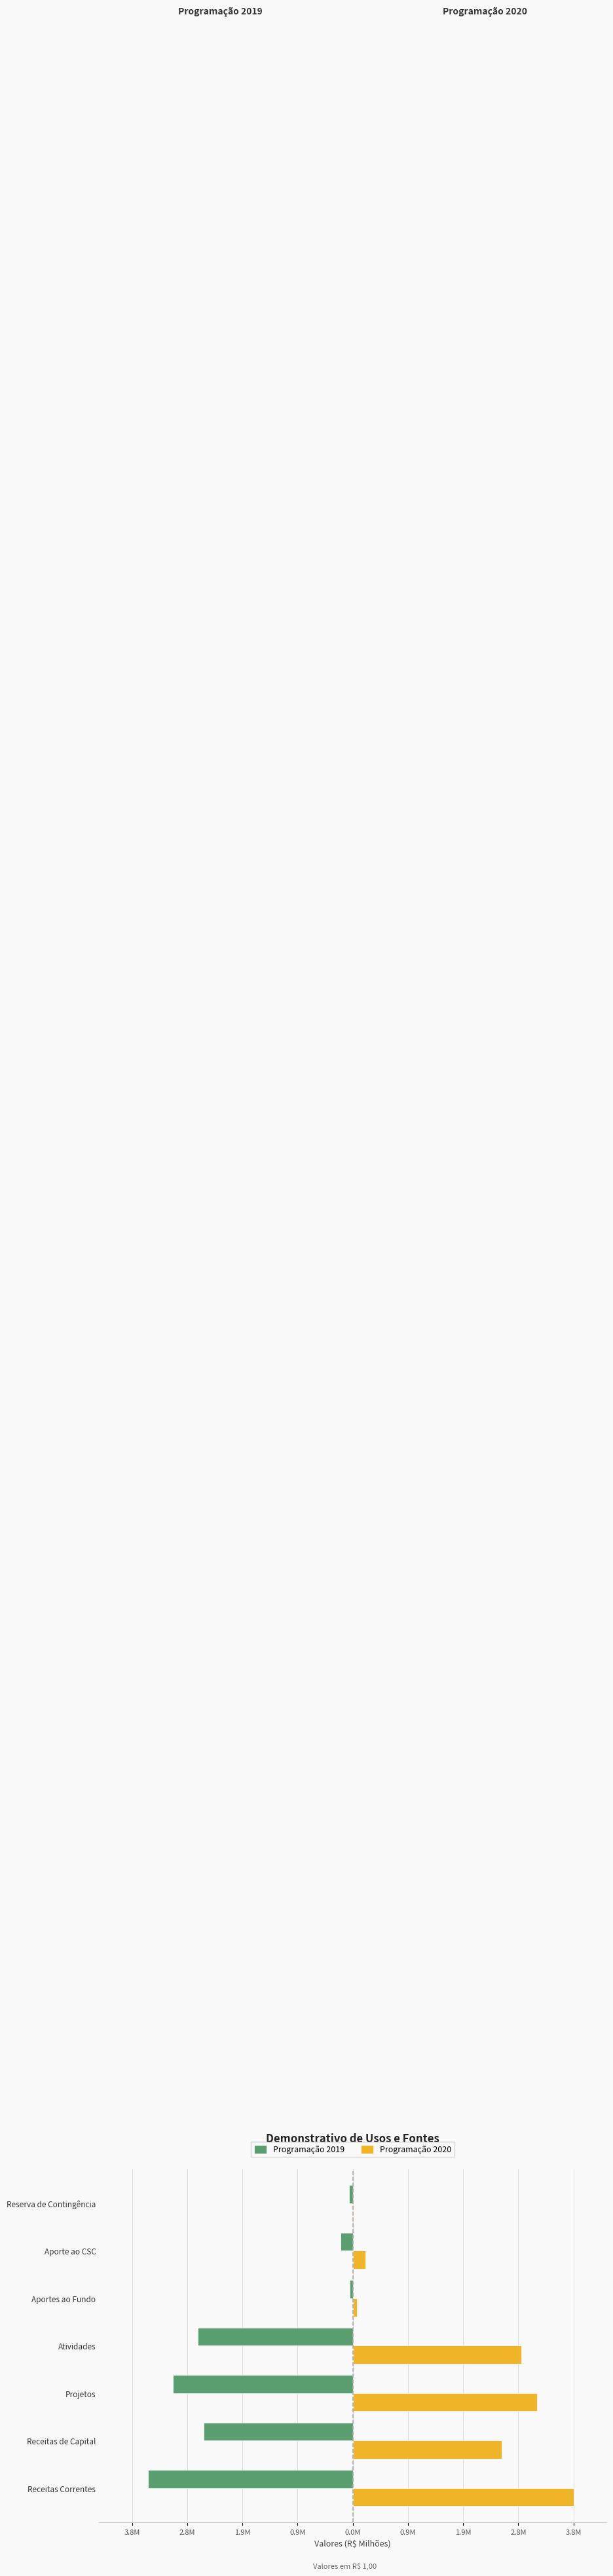

What are all the series names shown in the legend?

Programação 2019, Programação 2020